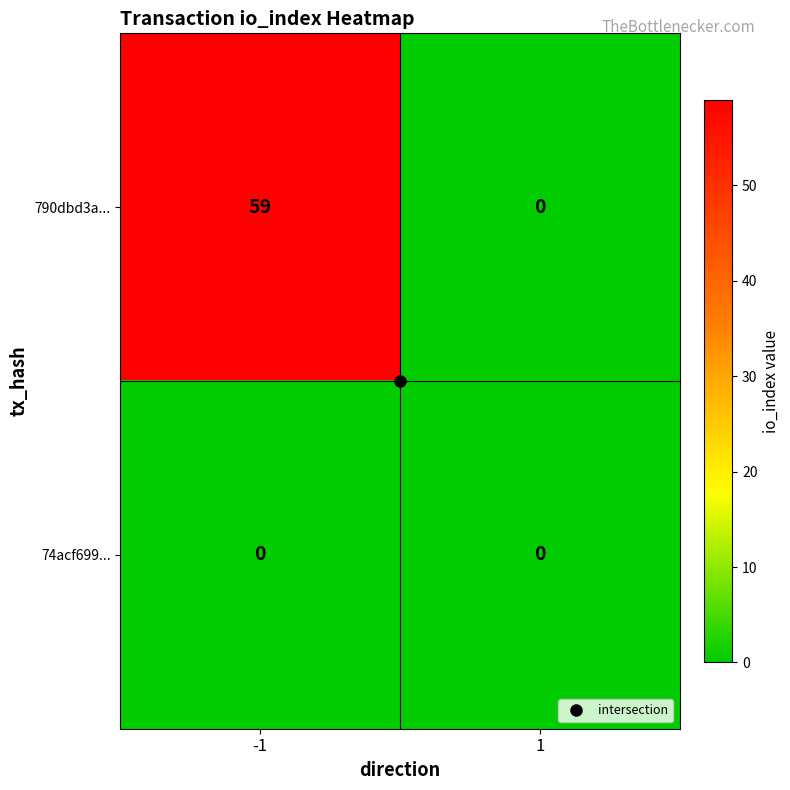

Which series has the largest total across all categories?

790dbd3a...